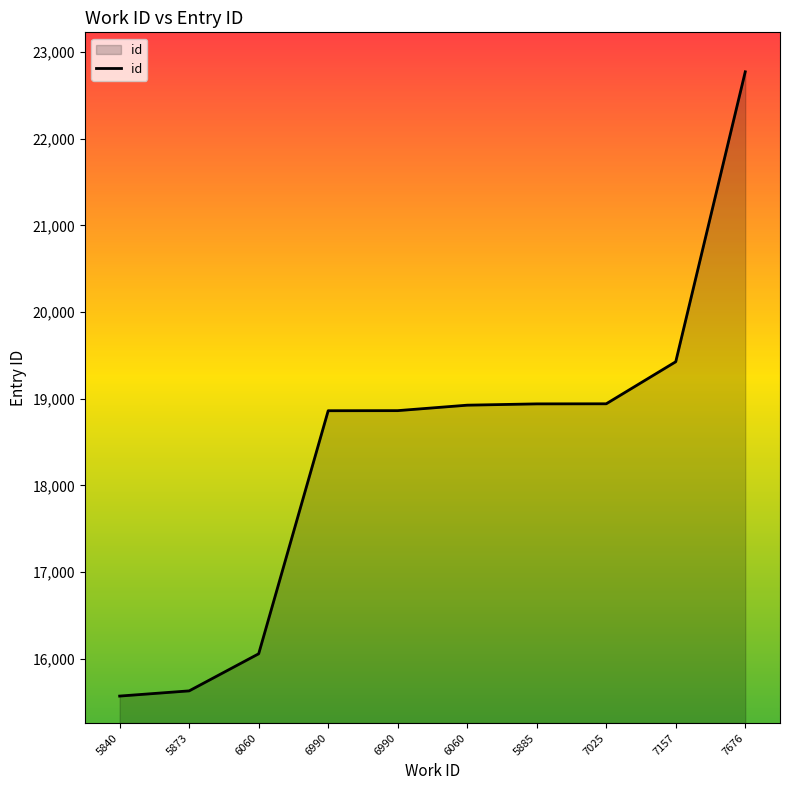

Reading left to right, transcribe all the data shown in this chart.

5840=15569	5873=15629	6060=16057	6990=18861	6990=18862	6060=18925	5885=18940	7025=18941	7157=19426	7676=22771